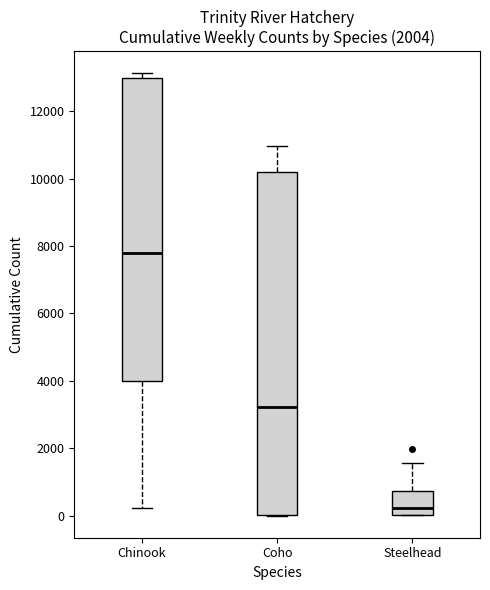

Comparing the boxes themselves (not the whiskers), which one is the tallest?

Coho